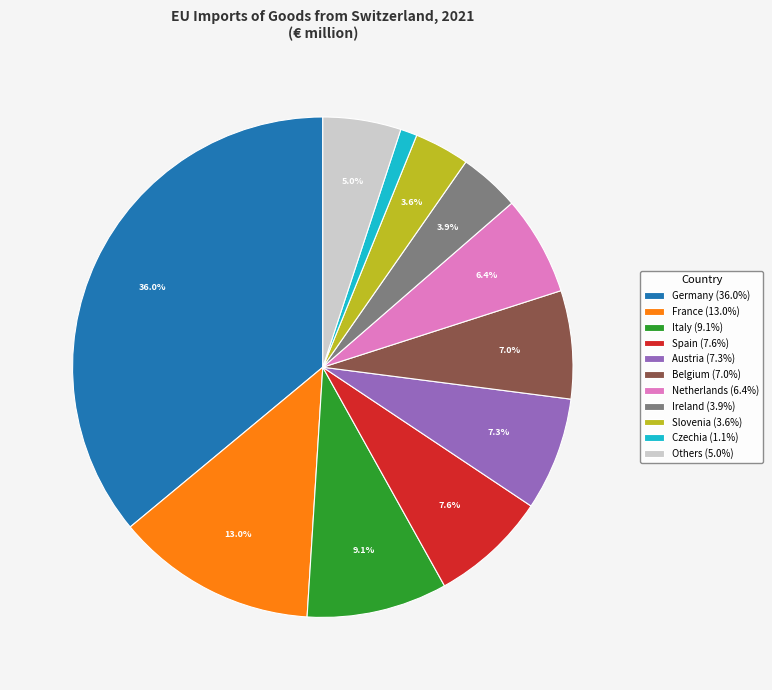

Count the number of slices in the pie.

11